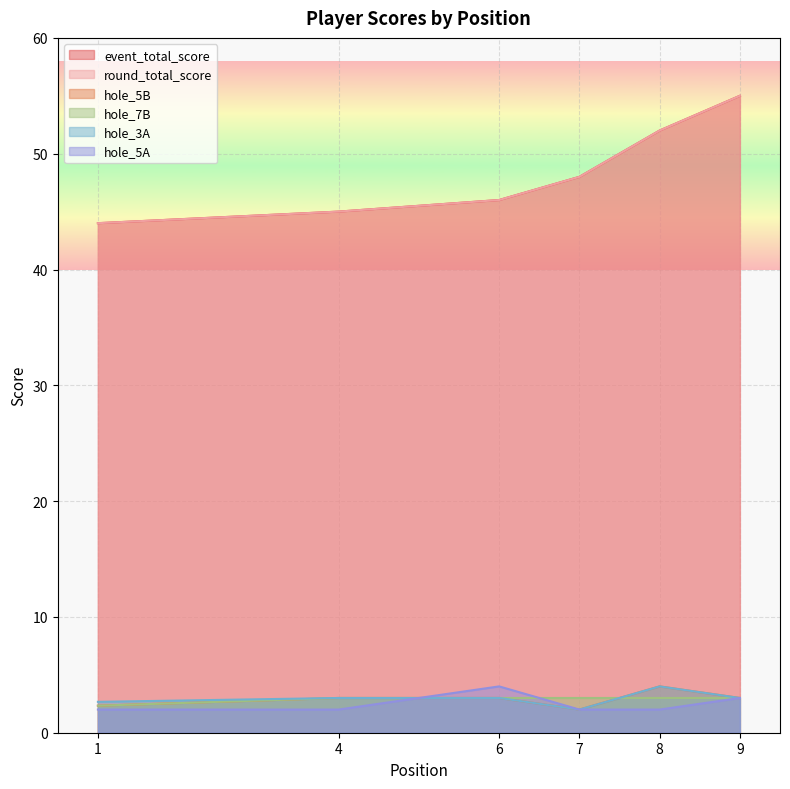

True or false: event_total_score and hole_7B cross at least once.

False